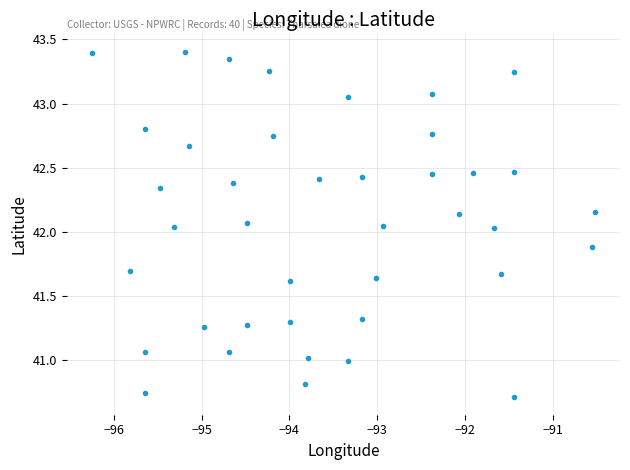

What is the range of X values (max minus min)?

5.7